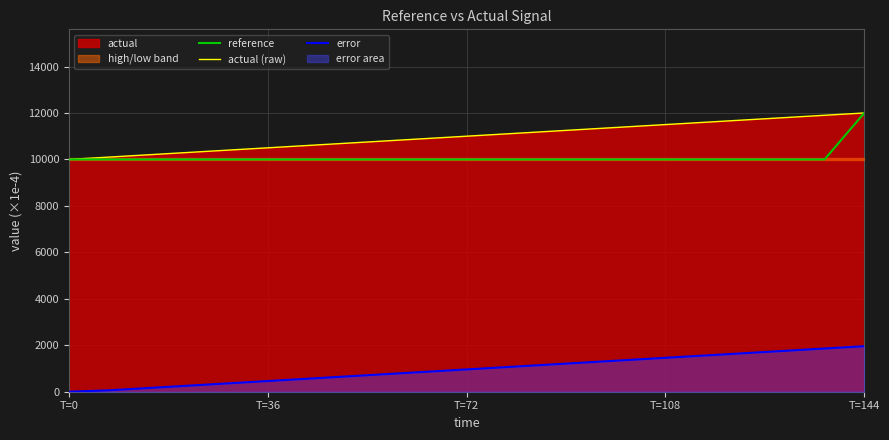

True or false: error and actual (raw) intersect in this chart.

False